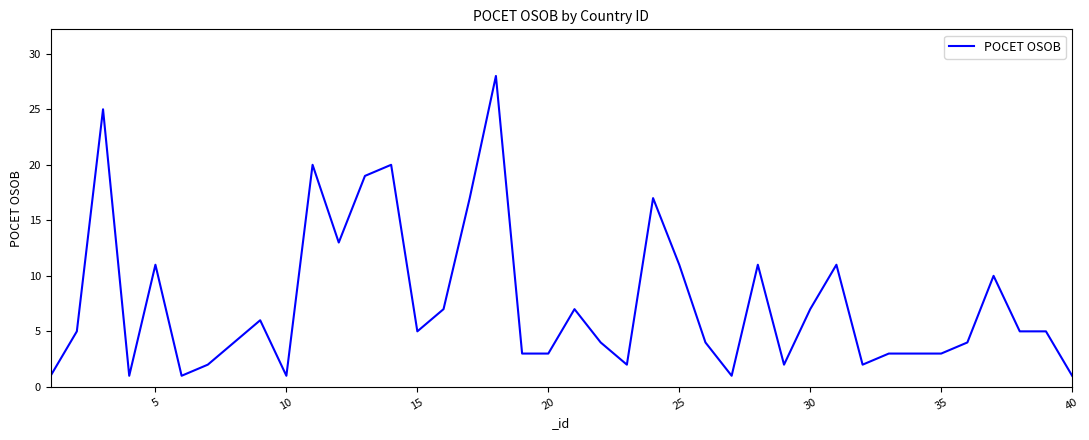

What is the difference between the maximum and minimum values?

27